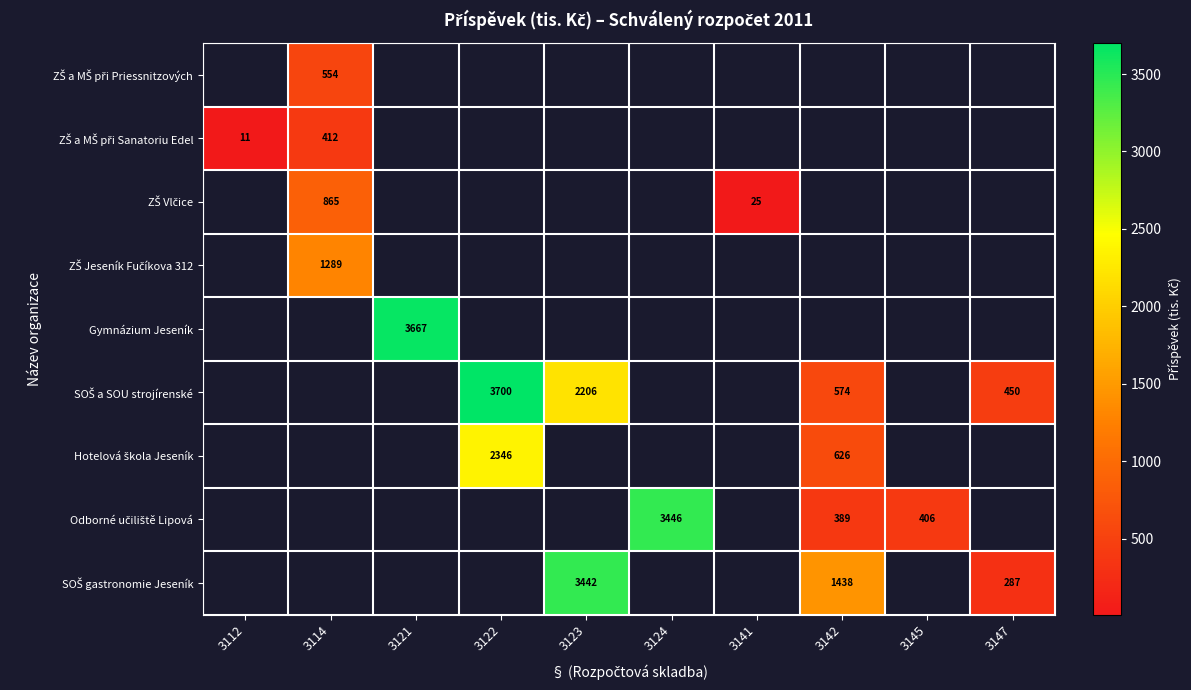

The value of ZŠ Jeseník Fučíkova 312 at 3122 is 0. True or false?

True